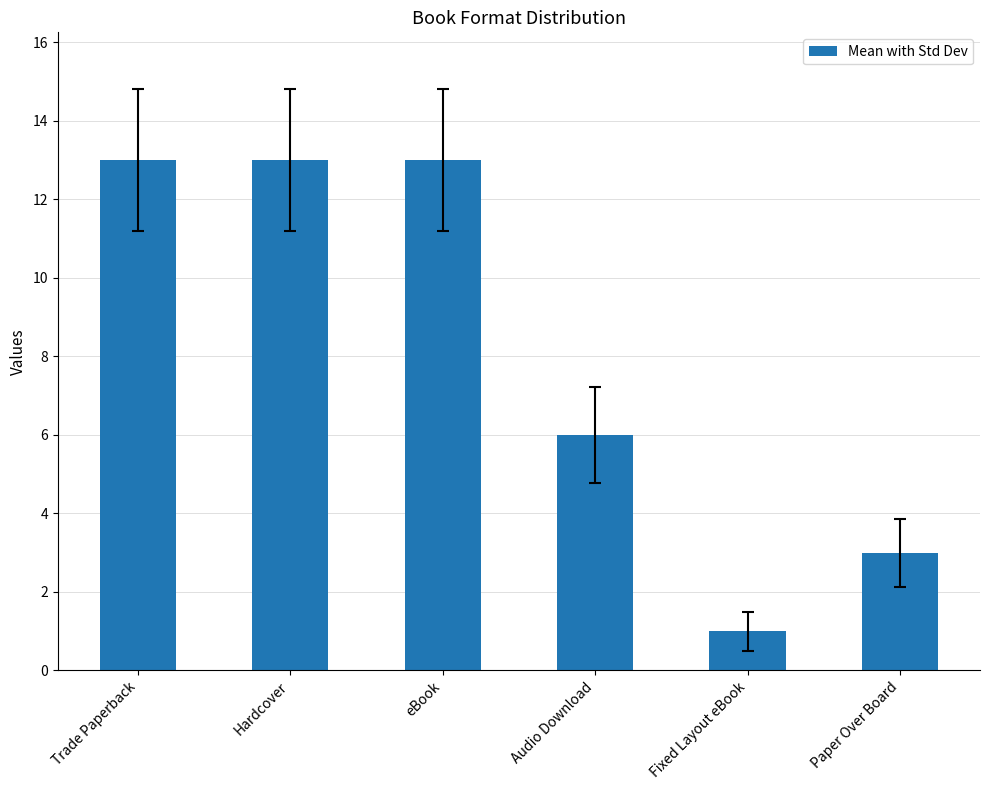

True or false: the data shows 19 at Hardcover.

False